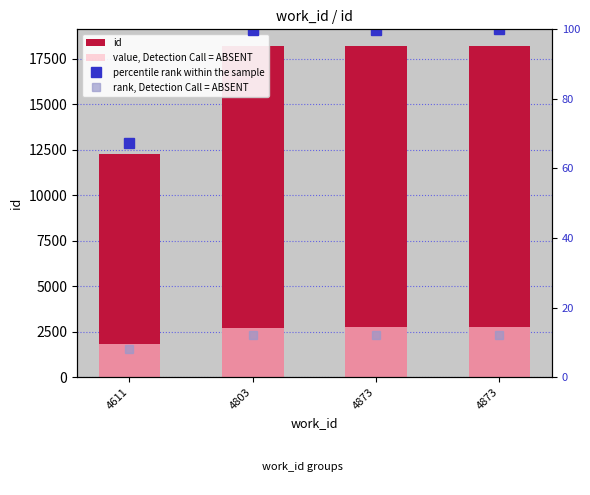

What is the greatest value displayed?

18195.0